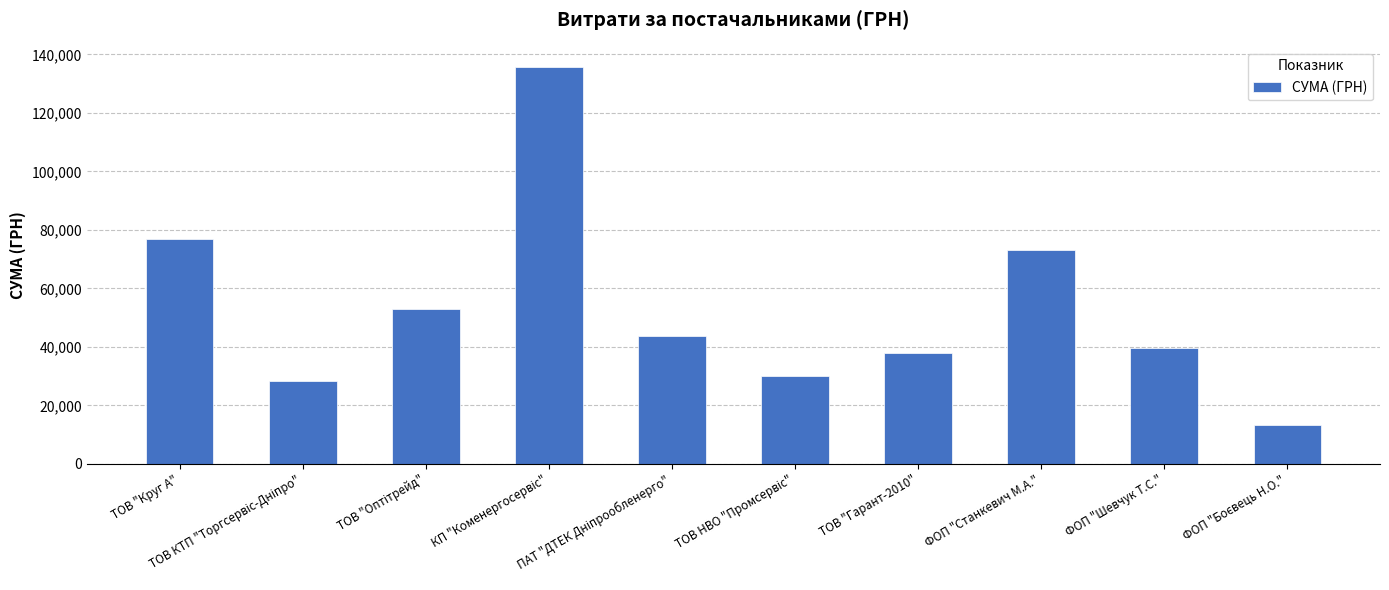

What is the difference between the maximum and minimum values?

122611.2